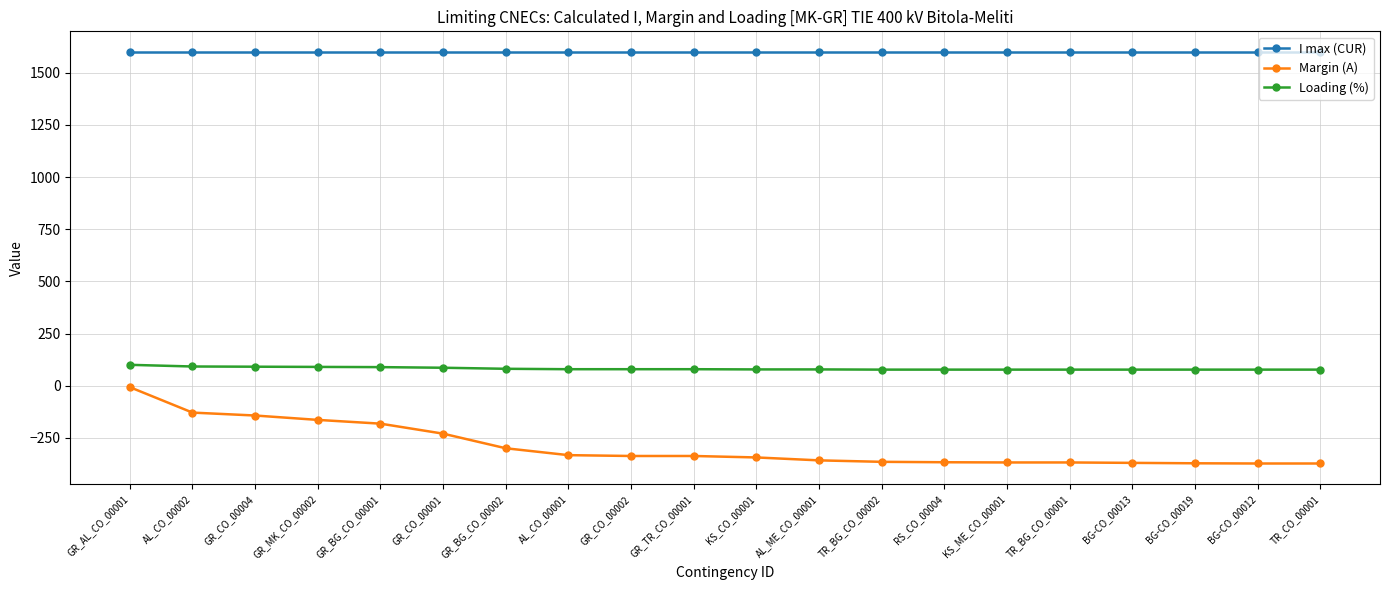

What is the difference between the highest and lowest values at RS_CO_00004?

1967